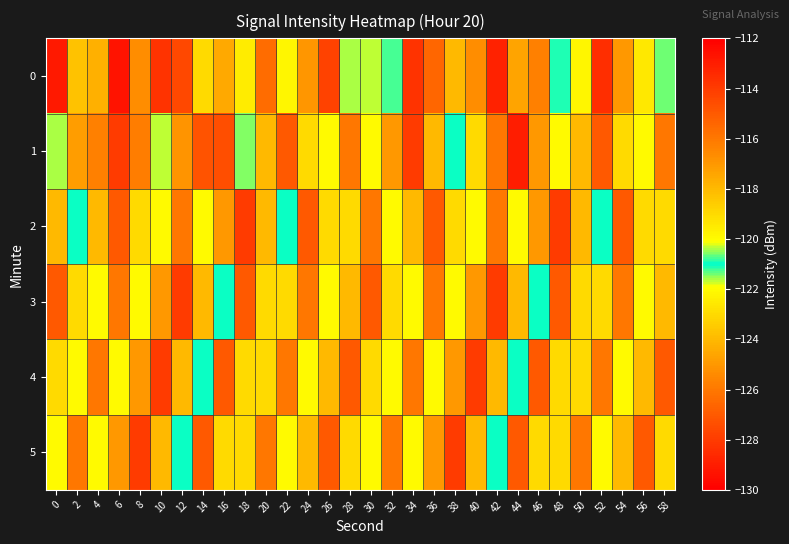

Reading left to right, list all the values displayed in this chart.

0: 0=-129.1	2=-123.7	4=-117.8	6=-112.7	8=-125.3	10=-128.3	12=-114.4	14=-119.0	16=-124.5	18=-119.6	20=-126.4	22=-122.1	24=-117.0	26=-127.8	28=-120.4	30=-121.7	32=-120.8	34=-113.7	36=-115.4	38=-118.0	40=-116.7	42=-113.2	44=-117.4	46=-116.3	48=-121.1	50=-119.9	52=-113.6	54=-117.1	56=-119.4	58=-121.4
1: 0=-121.6	2=-124.8	4=-125.7	6=-114.0	8=-116.2	10=-121.6	12=-125.1	14=-114.8	16=-114.6	18=-121.4	20=-118.0	22=-115.0	24=-119.0	26=-122.0	28=-116.0	30=-120.0	32=-117.0	34=-114.0	36=-118.0	38=-121.0	40=-119.0	42=-116.0	44=-113.0	46=-117.0	48=-120.0	50=-118.0	52=-115.0	54=-119.0	56=-122.0	58=-116.0
2: 0=-118.0	2=-121.0	4=-124.0	6=-115.0	8=-119.0	10=-122.0	12=-116.0	14=-120.0	16=-117.0	18=-114.0	20=-118.0	22=-121.0	24=-115.0	26=-119.0	28=-123.0	30=-116.0	32=-120.0	34=-118.0	36=-115.0	38=-119.0	40=-122.0	42=-116.0	44=-120.0	46=-117.0	48=-114.0	50=-118.0	52=-121.0	54=-115.0	56=-119.0	58=-123.0
3: 0=-115.0	2=-119.0	4=-122.0	6=-116.0	8=-120.0	10=-117.0	12=-114.0	14=-118.0	16=-121.0	18=-115.0	20=-119.0	22=-123.0	24=-116.0	26=-120.0	28=-118.0	30=-115.0	32=-119.0	34=-122.0	36=-116.0	38=-120.0	40=-117.0	42=-114.0	44=-118.0	46=-121.0	48=-115.0	50=-119.0	52=-123.0	54=-116.0	56=-120.0	58=-118.0
4: 0=-119.0	2=-122.0	4=-116.0	6=-120.0	8=-117.0	10=-114.0	12=-118.0	14=-121.0	16=-115.0	18=-119.0	20=-123.0	22=-116.0	24=-120.0	26=-118.0	28=-115.0	30=-119.0	32=-122.0	34=-116.0	36=-120.0	38=-117.0	40=-114.0	42=-118.0	44=-121.0	46=-115.0	48=-119.0	50=-123.0	52=-116.0	54=-120.0	56=-118.0	58=-115.0
5: 0=-122.0	2=-116.0	4=-120.0	6=-117.0	8=-114.0	10=-118.0	12=-121.0	14=-115.0	16=-119.0	18=-123.0	20=-116.0	22=-120.0	24=-118.0	26=-115.0	28=-119.0	30=-122.0	32=-116.0	34=-120.0	36=-117.0	38=-114.0	40=-118.0	42=-121.0	44=-115.0	46=-119.0	48=-123.0	50=-116.0	52=-120.0	54=-118.0	56=-115.0	58=-119.0